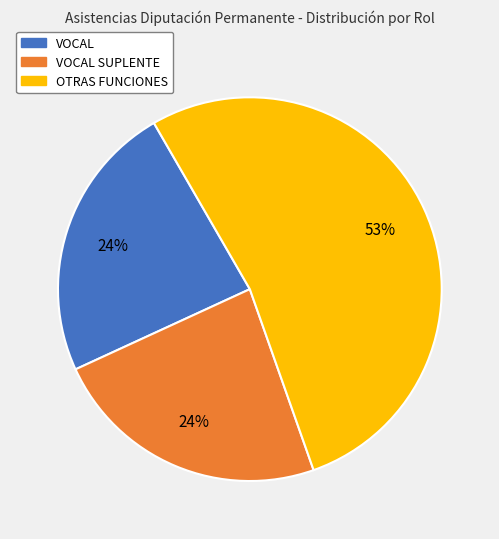

How many segments does this pie chart have?

3